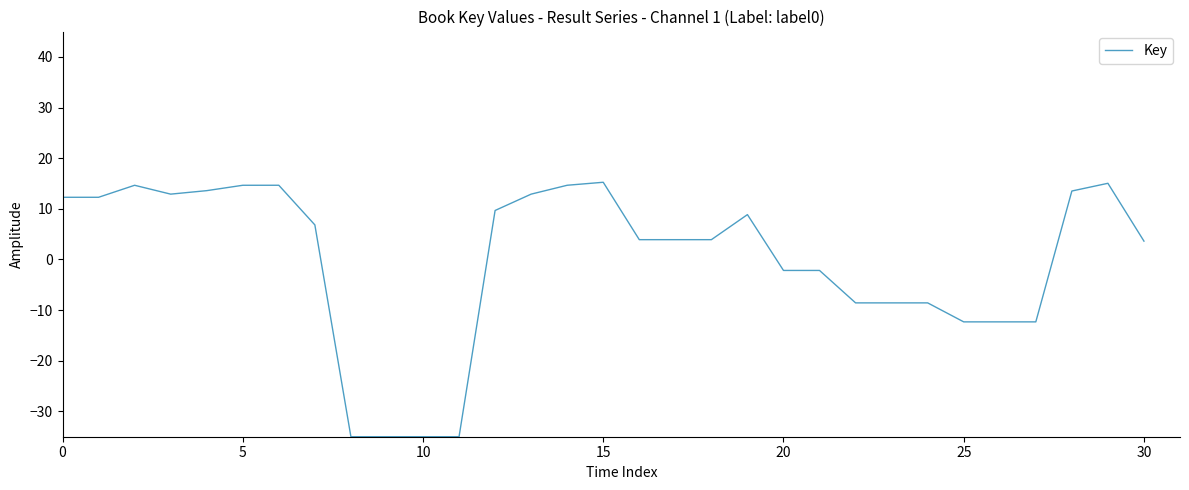

What is the minimum value shown in the chart?

-35.0